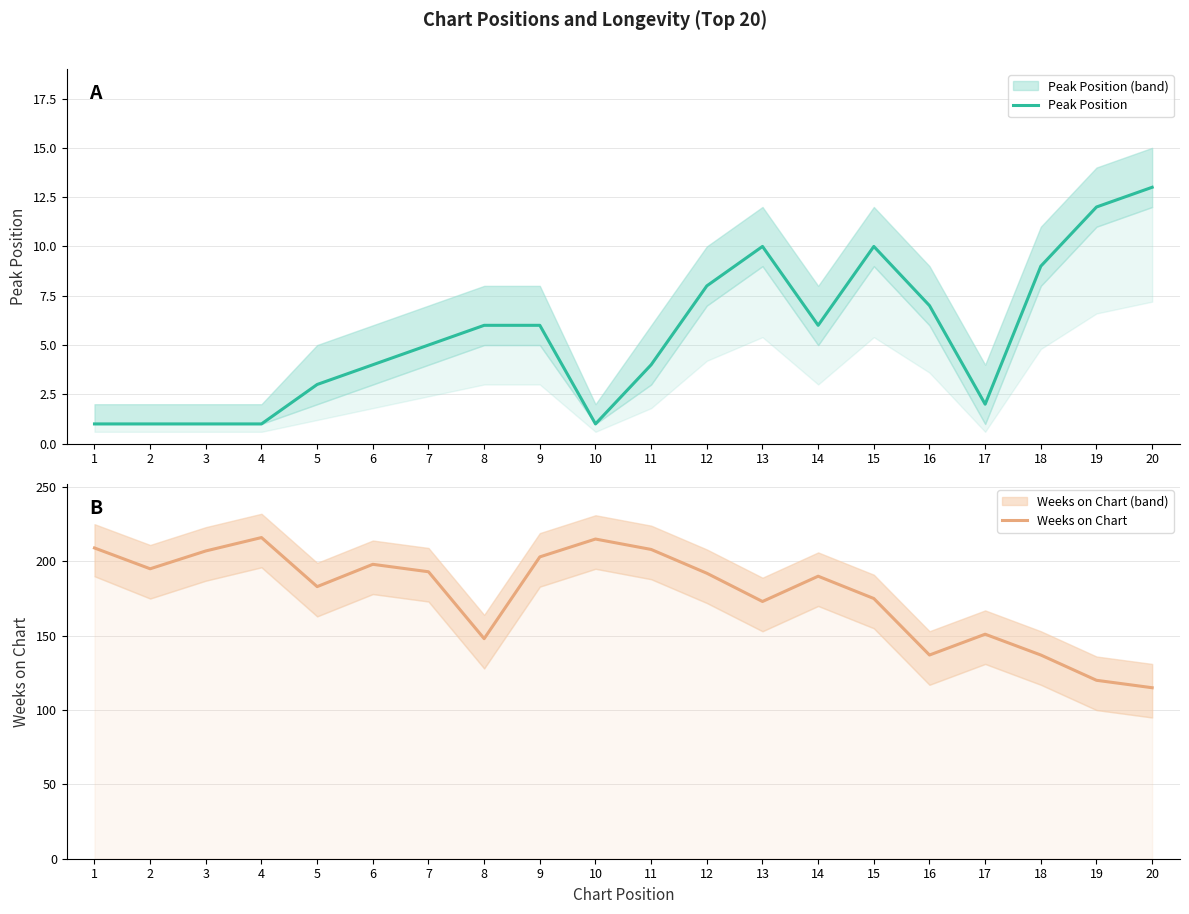

What is the minimum value for Peak Position?

1